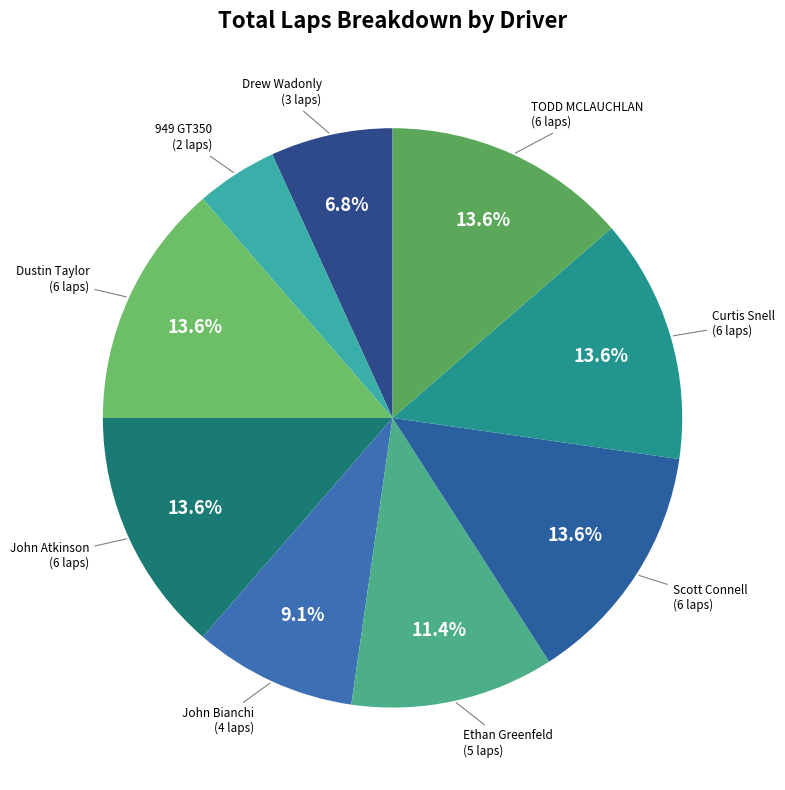

What is the largest slice in the pie chart?

Dustin Taylor